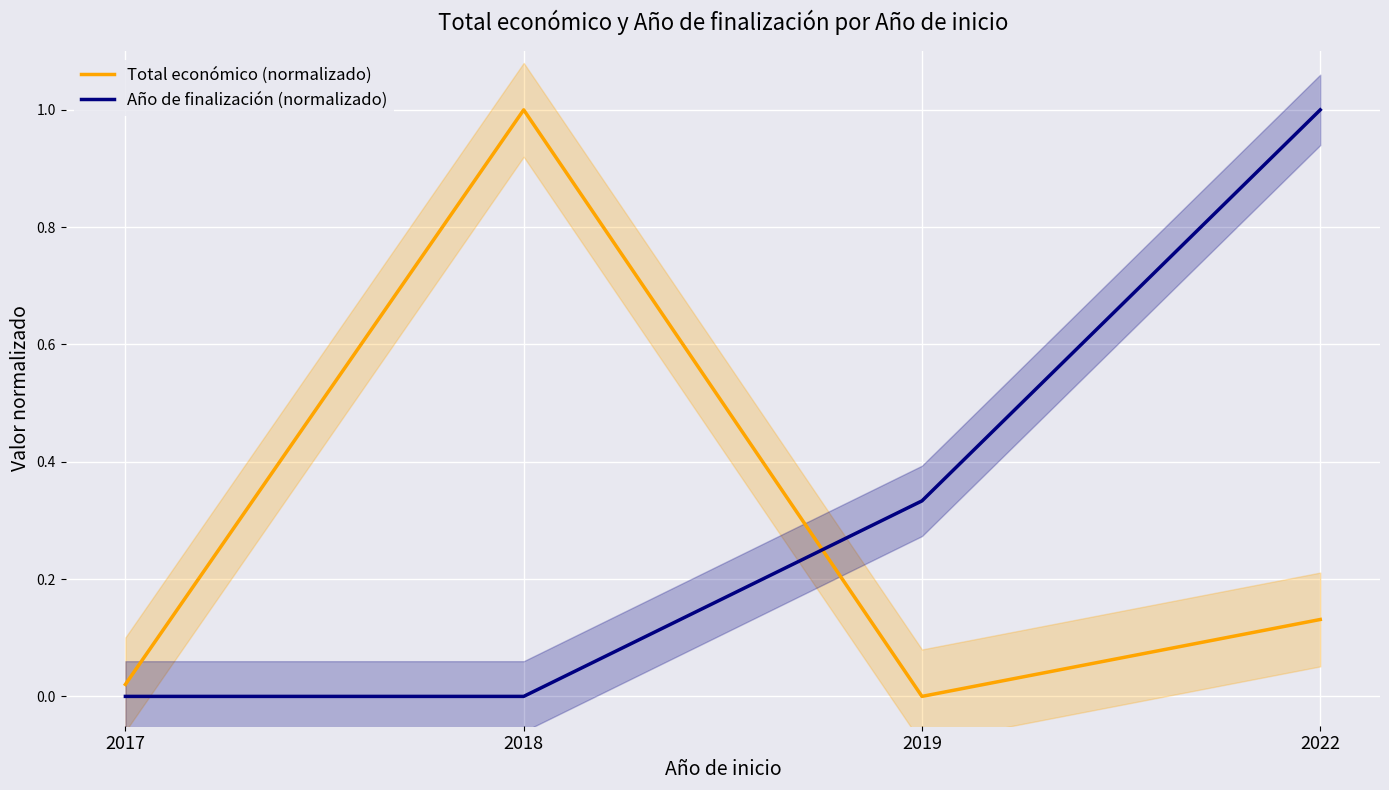

Which series has the largest range (max minus min)?

Total económico (normalizado)